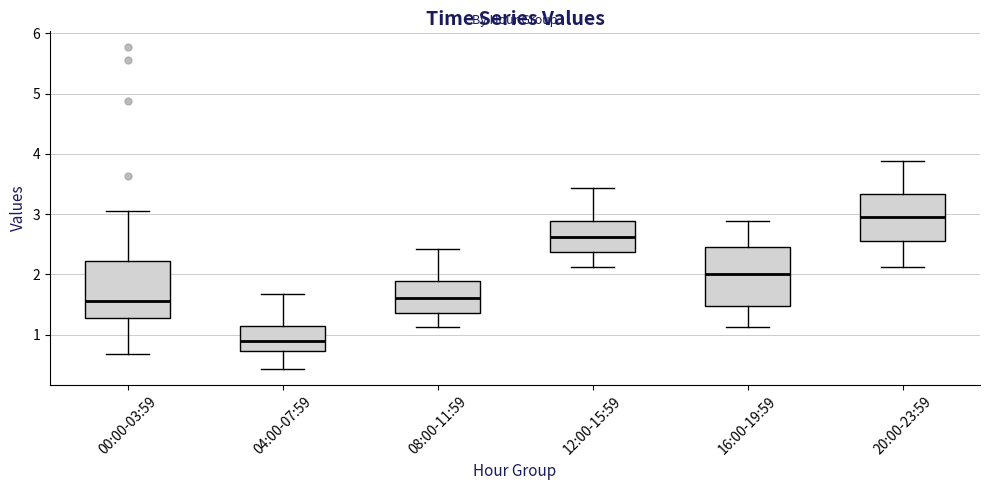

Reading left to right, transcribe this box plot: for each box, give where its median line is, the range the box spans, and where its two whiskers end, as read against the y-axis. The values are not printed on the chart, so give them approximately, as read against the axis.

00:00-03:59: median 1.6, box 1.3 to 2.2, whiskers 0.7 to 3.1
04:00-07:59: median 0.9, box 0.7 to 1.1, whiskers 0.4 to 1.7
08:00-11:59: median 1.6, box 1.4 to 1.9, whiskers 1.1 to 2.4
12:00-15:59: median 2.6, box 2.4 to 2.9, whiskers 2.1 to 3.4
16:00-19:59: median 2.0, box 1.5 to 2.5, whiskers 1.1 to 2.9
20:00-23:59: median 3.0, box 2.6 to 3.3, whiskers 2.1 to 3.9